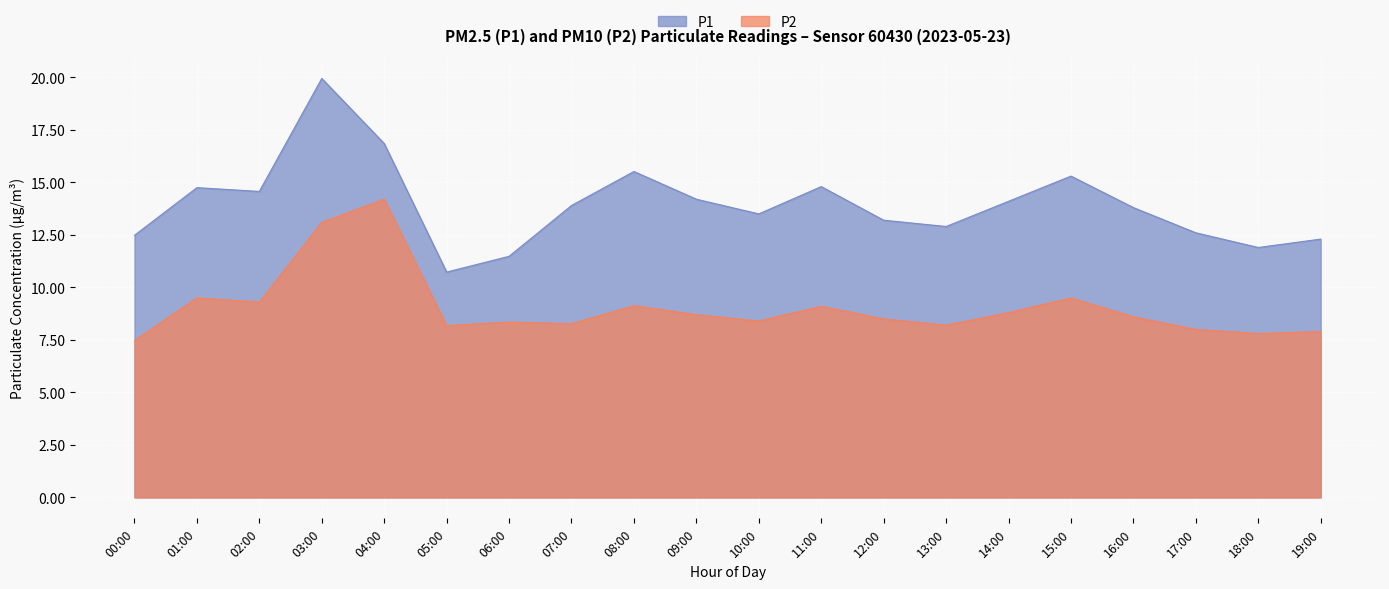

True or false: P1 and P2 intersect in this chart.

False